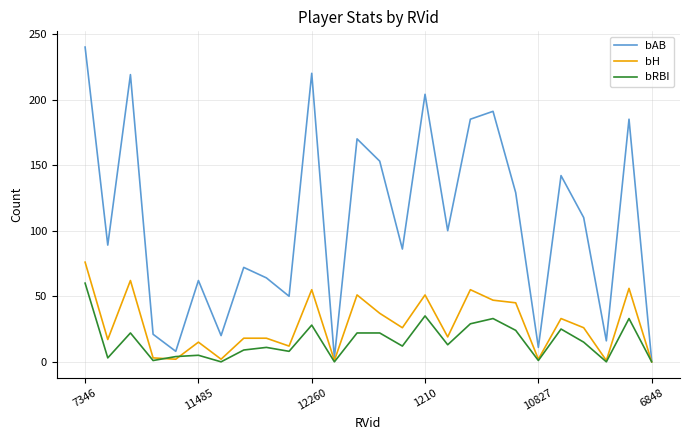

What is the greatest value displayed?

240